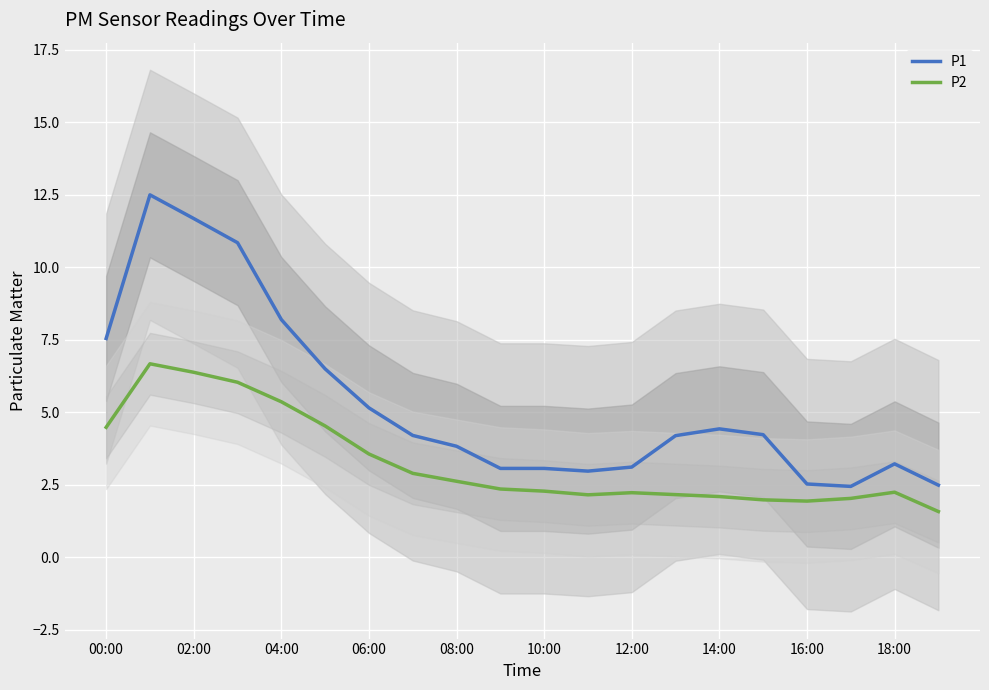

What is the value of the P2 point at the 18th from the left?

2.0